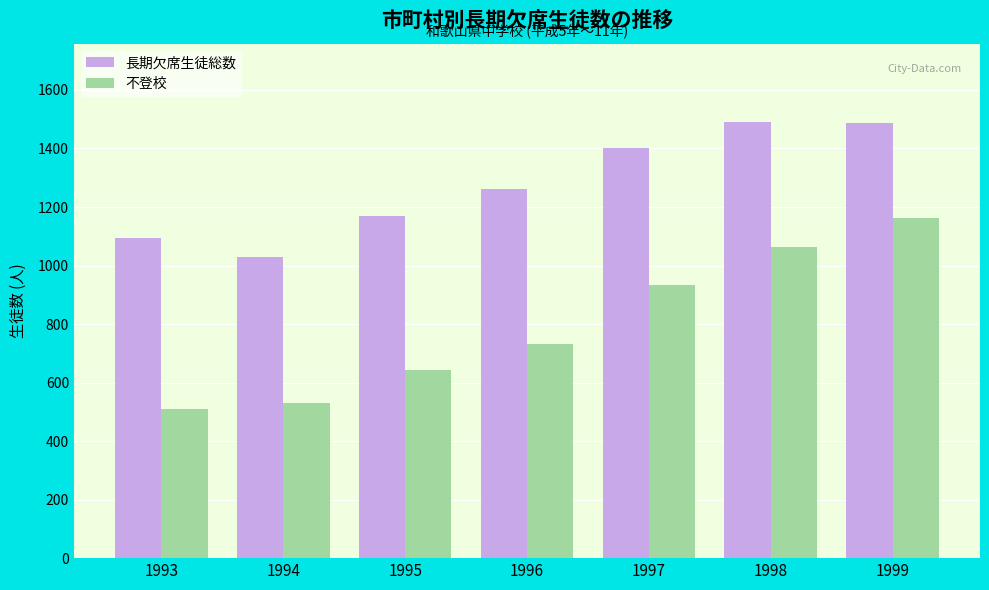

What is the spread (max minus min) of values at 1998?

426